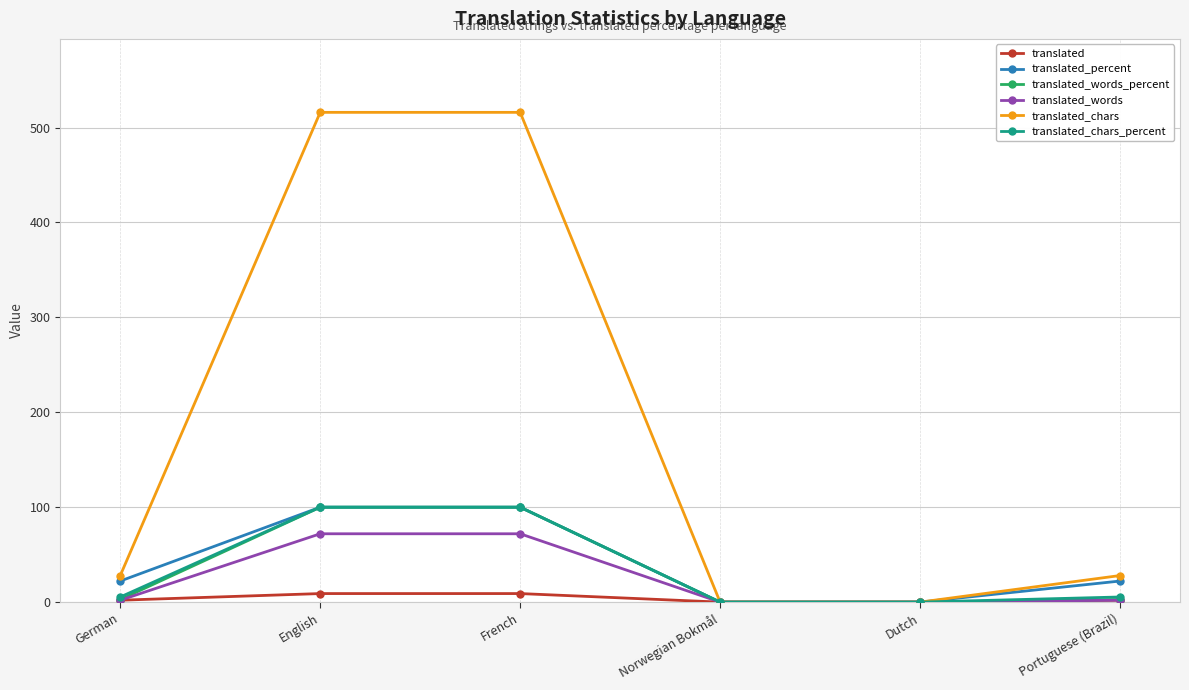

Which series has the largest range (max minus min)?

translated_chars